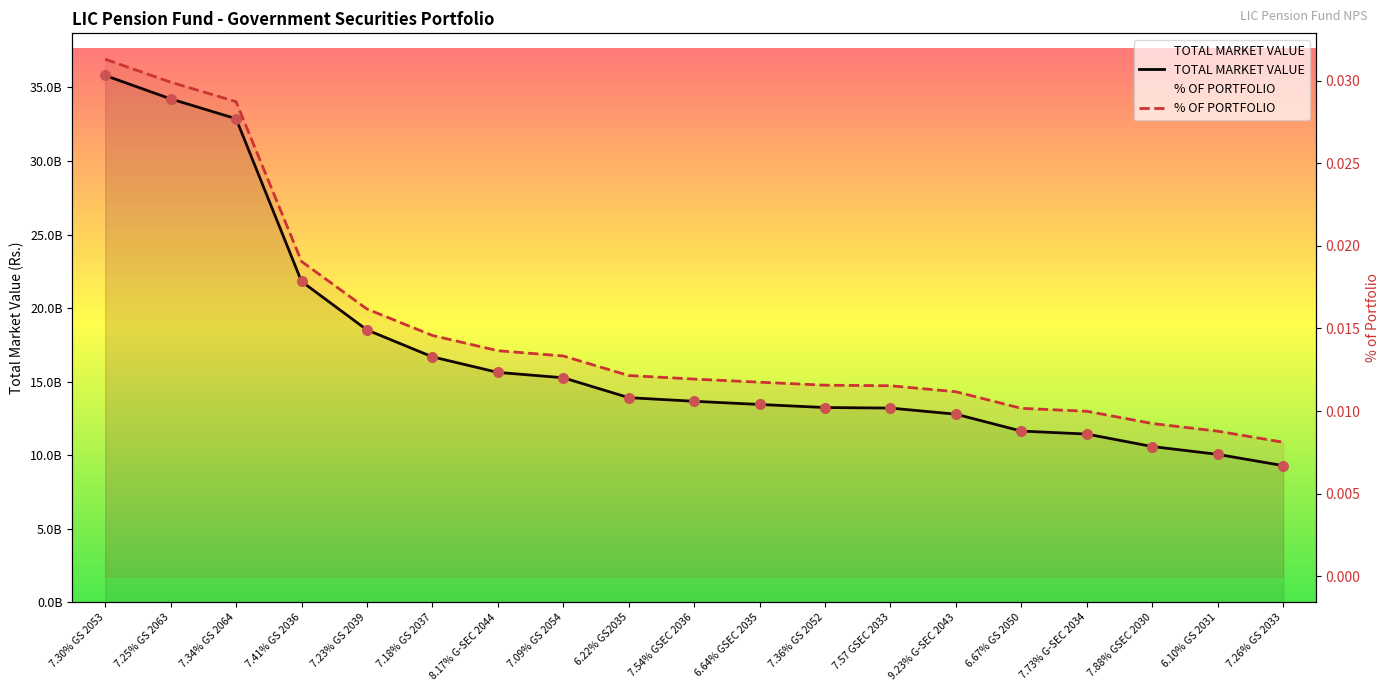

Which series reaches the minimum Y coordinate?

TOTAL MARKET VALUE